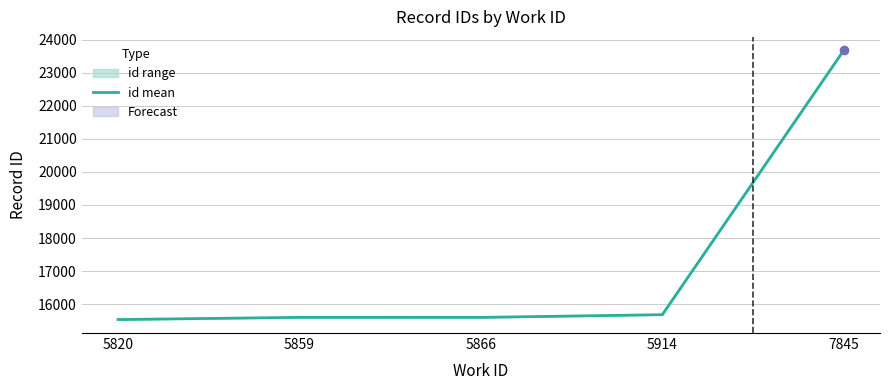

What is the sum of all values?

86094.5